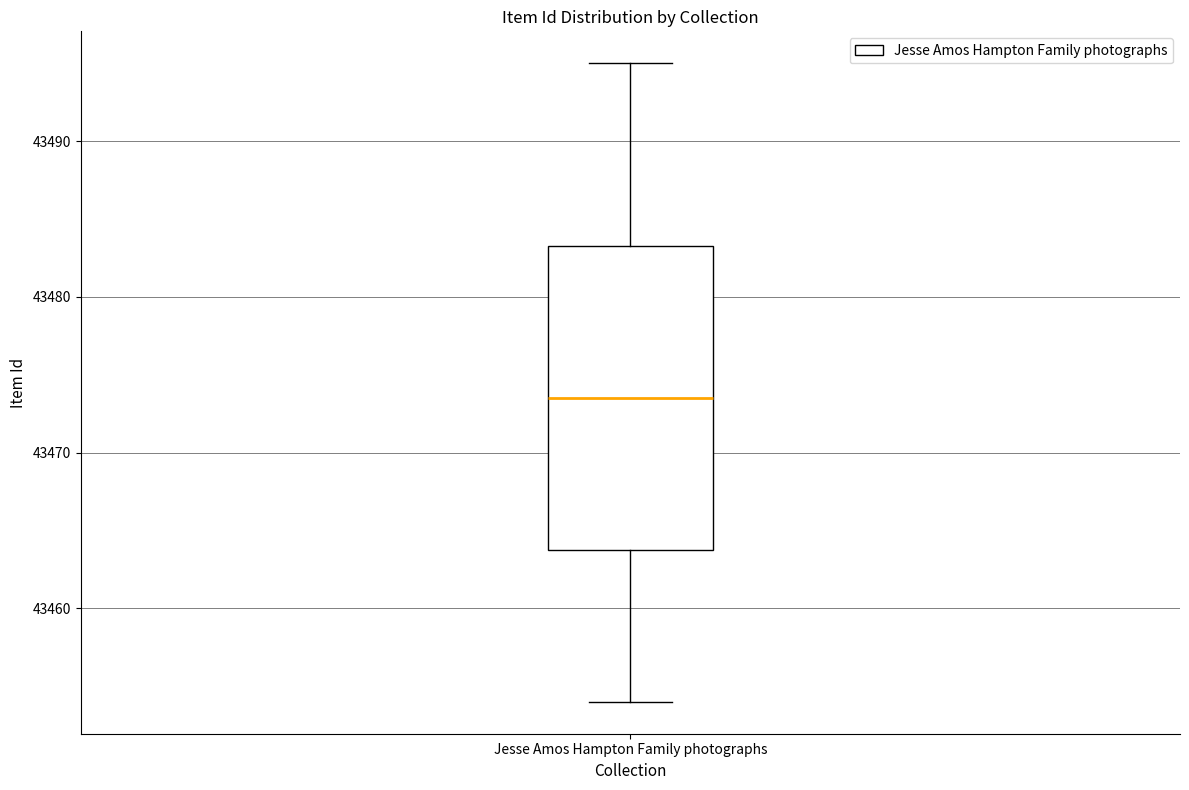

Read this box plot against the y-axis: the position of the median line, the range covered by the box, and the ends of both whiskers. The values are not printed on the chart, so give them approximately, as read against the axis.

median 43474, box 43464 to 43483, whiskers 43454 to 43495